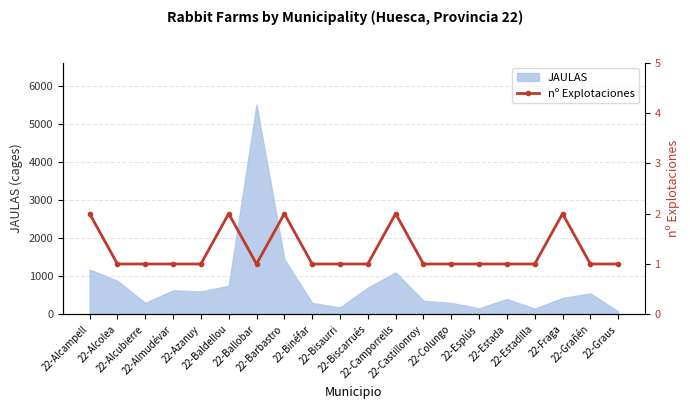

The value at 22-Binéfar is 1. True or false?

True